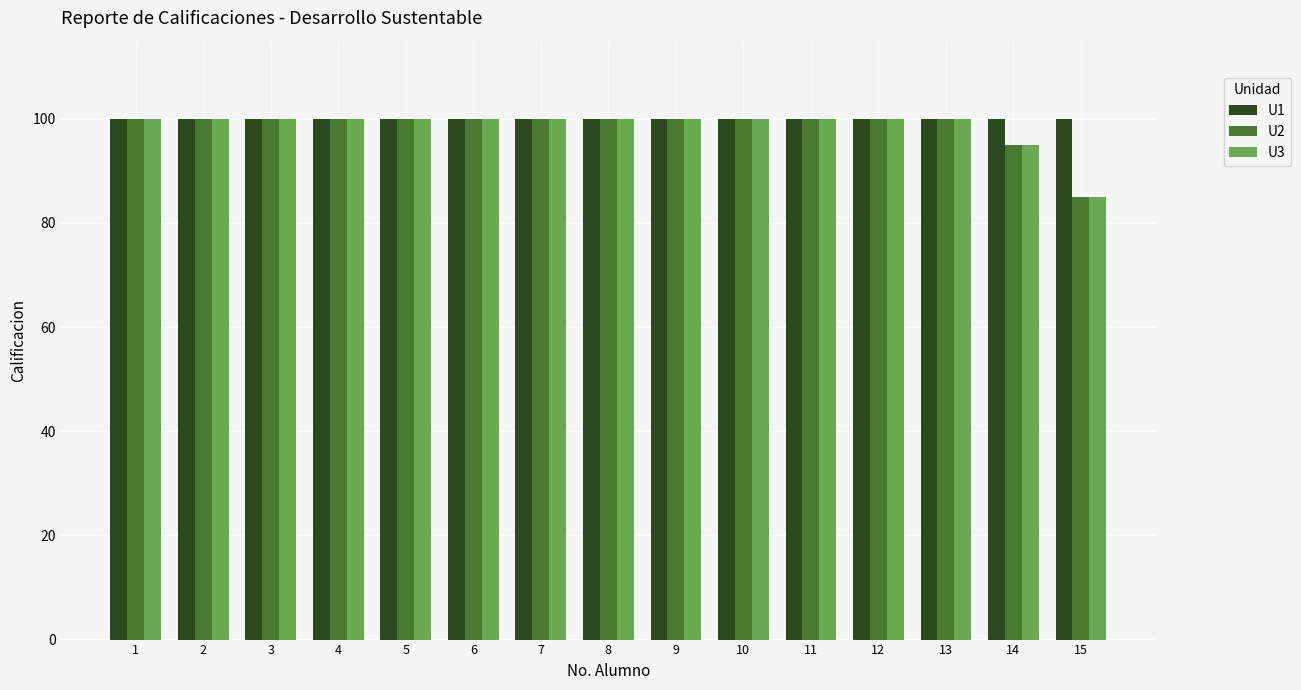

The U3 series shows 144 at 9. True or false?

False